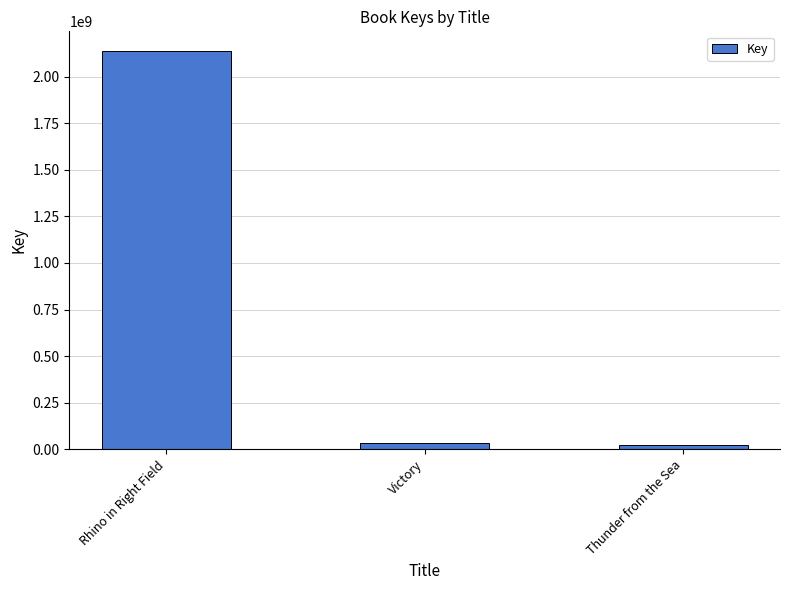

How many bars are there in total?

3